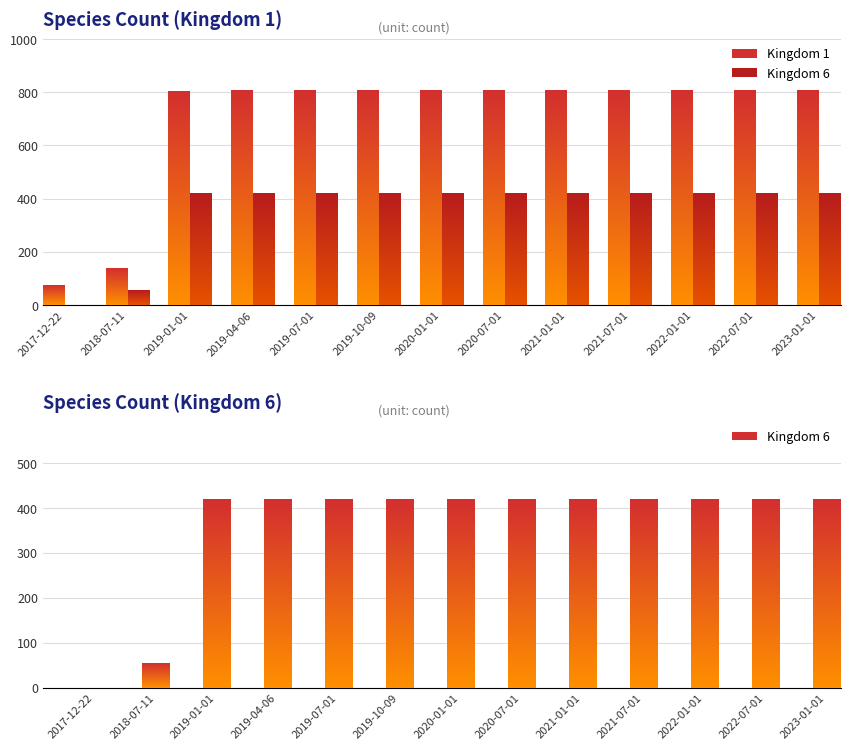

Read the Kingdom 6 value at 2022-01-01.

420